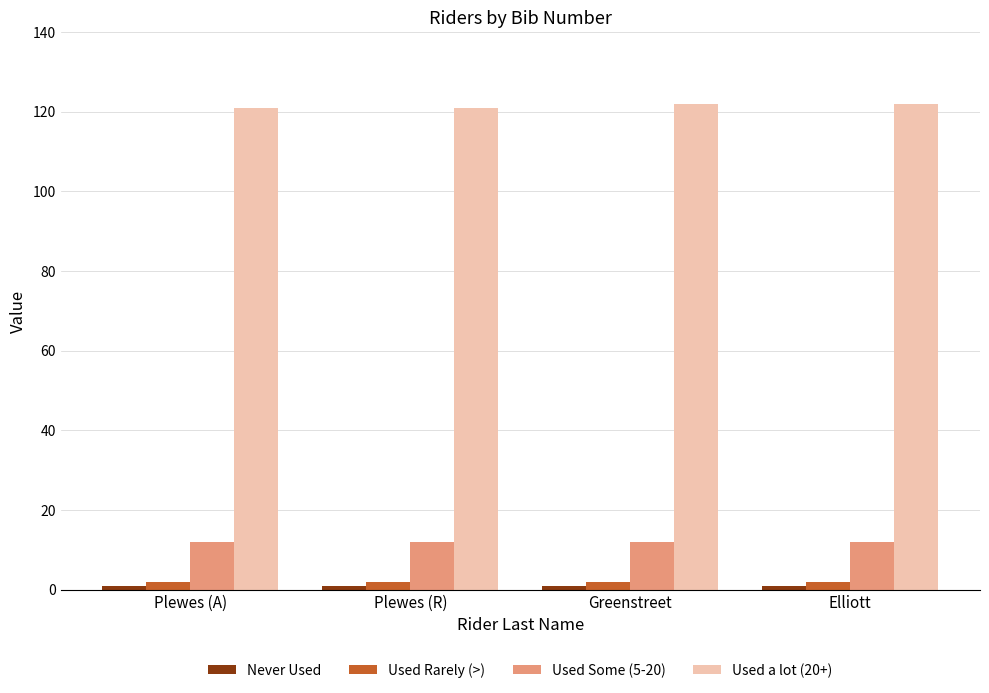

What position from the left is Elliott?

4